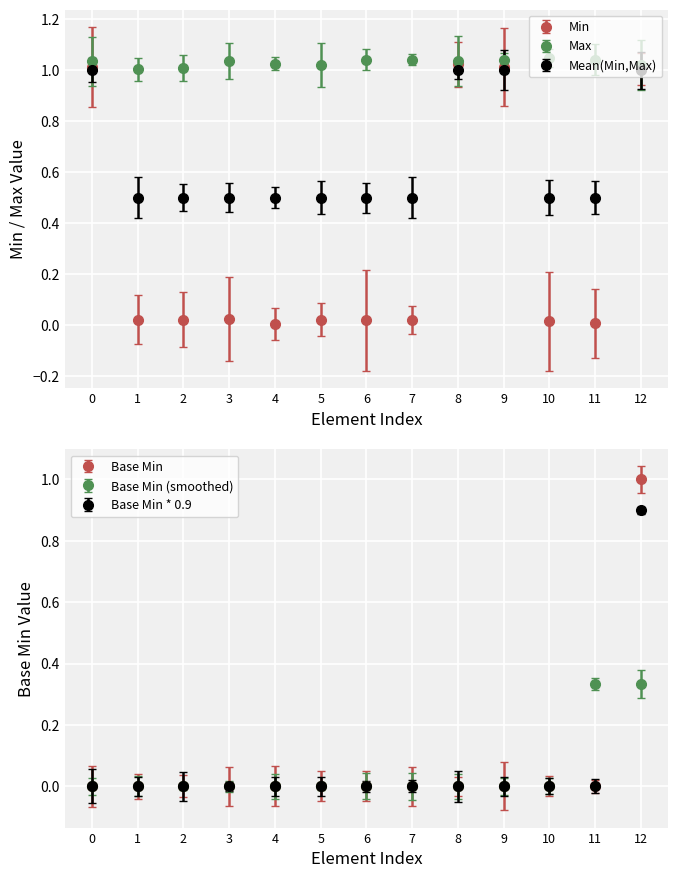

The value of Base Min at 0 is 0.4. True or false?

False